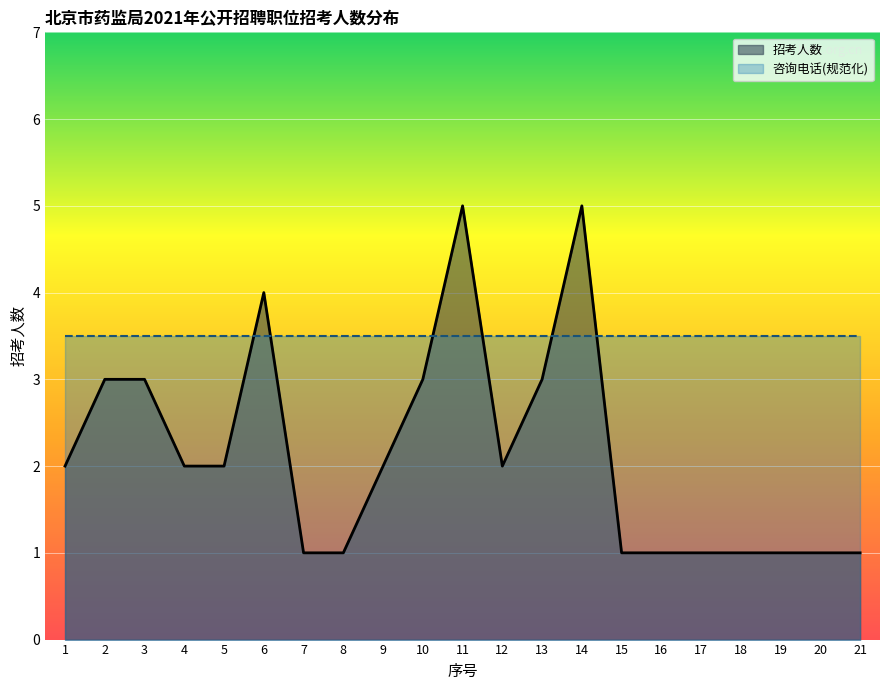

At which category does the data reach its first local peak?

6